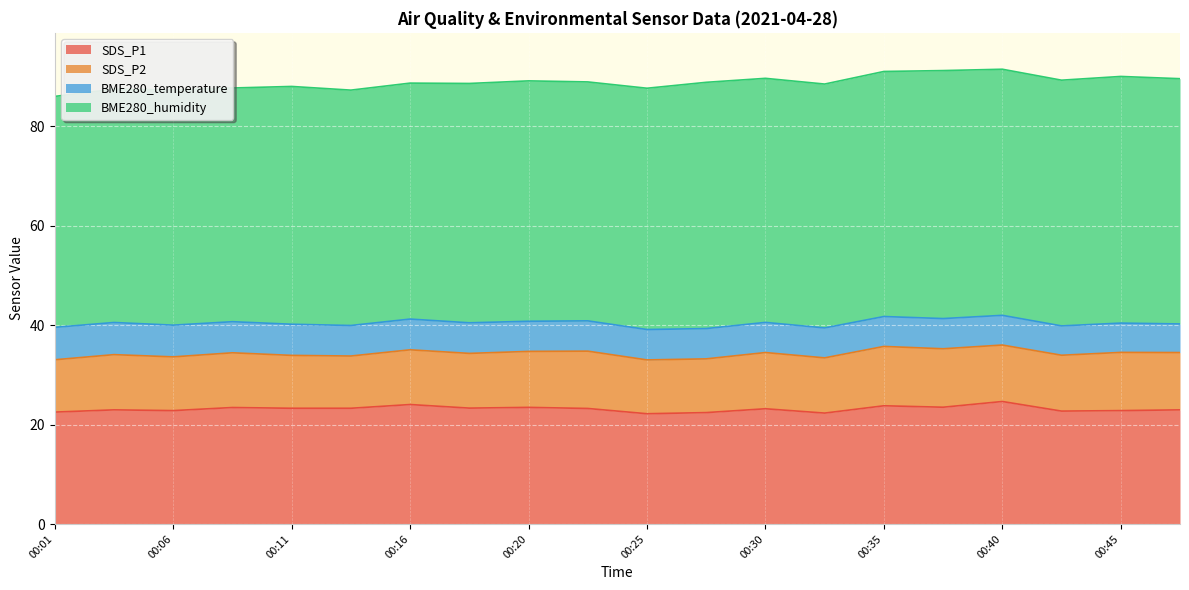

Where does the BME280_temperature series first go above 6?

00:01